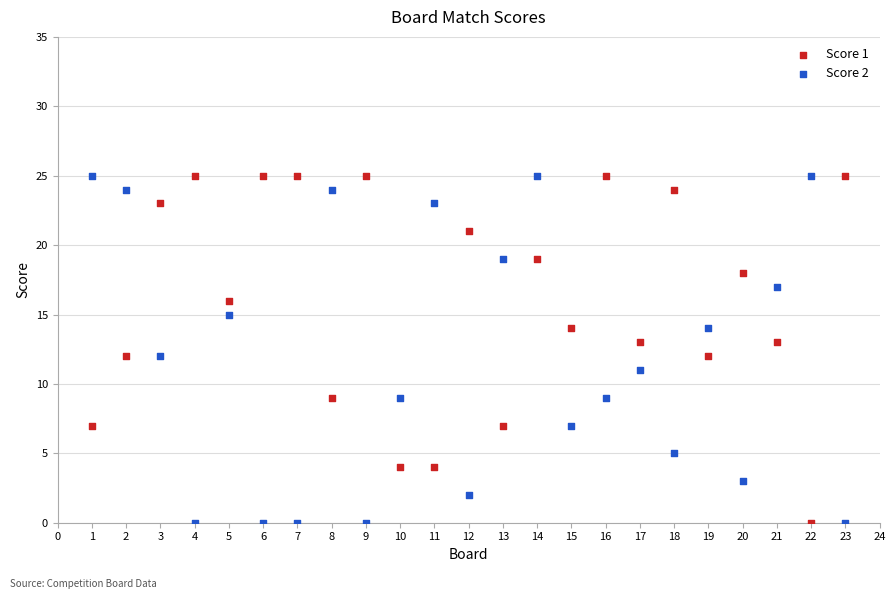

What is the X range (max minus min) for the scatter plot?

22